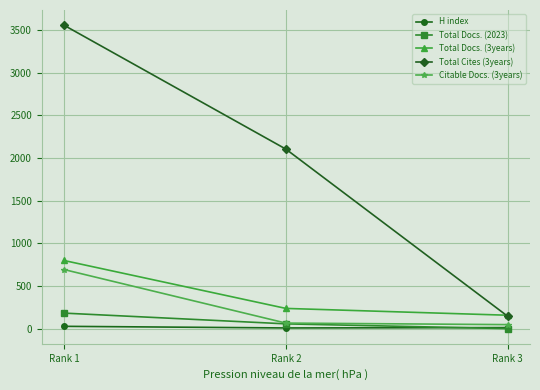

At how many categories does at least one series exceed 951?

2